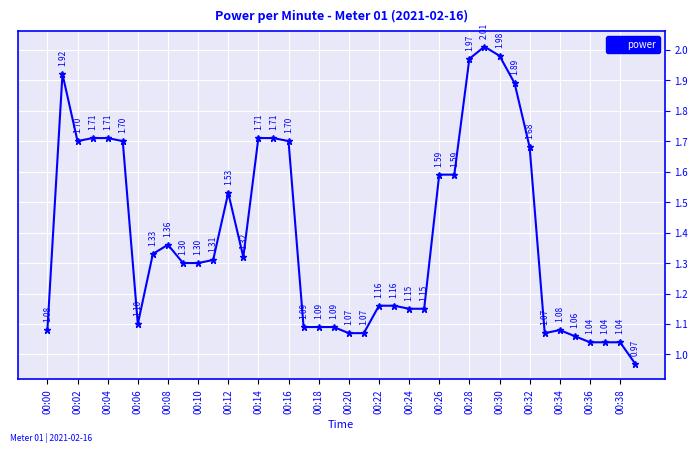

How many lines are shown in the chart?

1